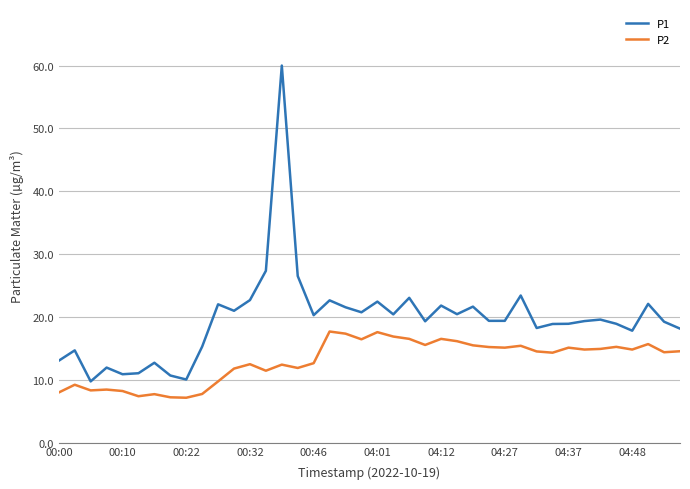

What is the difference between the maximum and minimum values in the P1 series?

50.3